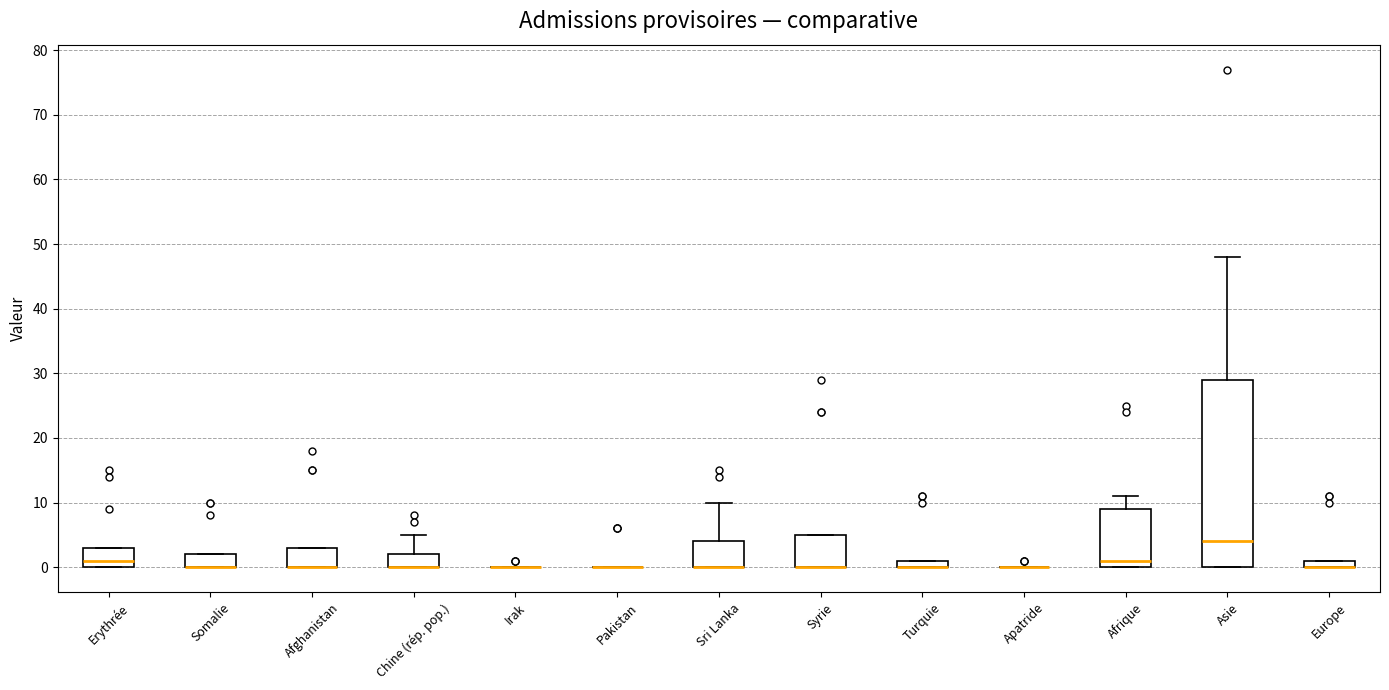

Where does the upper whisker of the box for Chine (rép. pop.) end on the y-axis? The values are not printed on the chart, so give them approximately, as read against the axis.

5